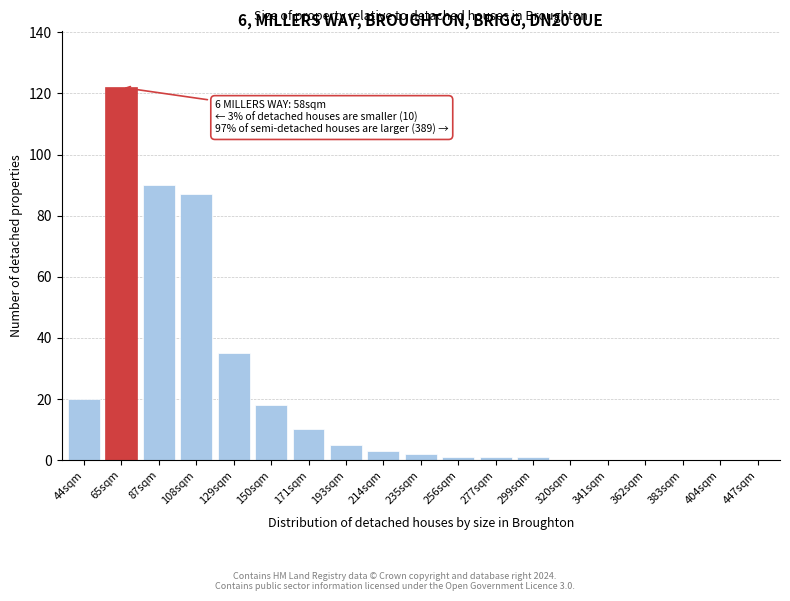

Reading right to left, what are all the values shown in this chart?

447sqm=0	404sqm=0	383sqm=0	362sqm=0	341sqm=0	320sqm=0	299sqm=1	277sqm=1	256sqm=1	235sqm=2	214sqm=3	193sqm=5	171sqm=10	150sqm=18	129sqm=35	108sqm=87	87sqm=90	65sqm=122	44sqm=20